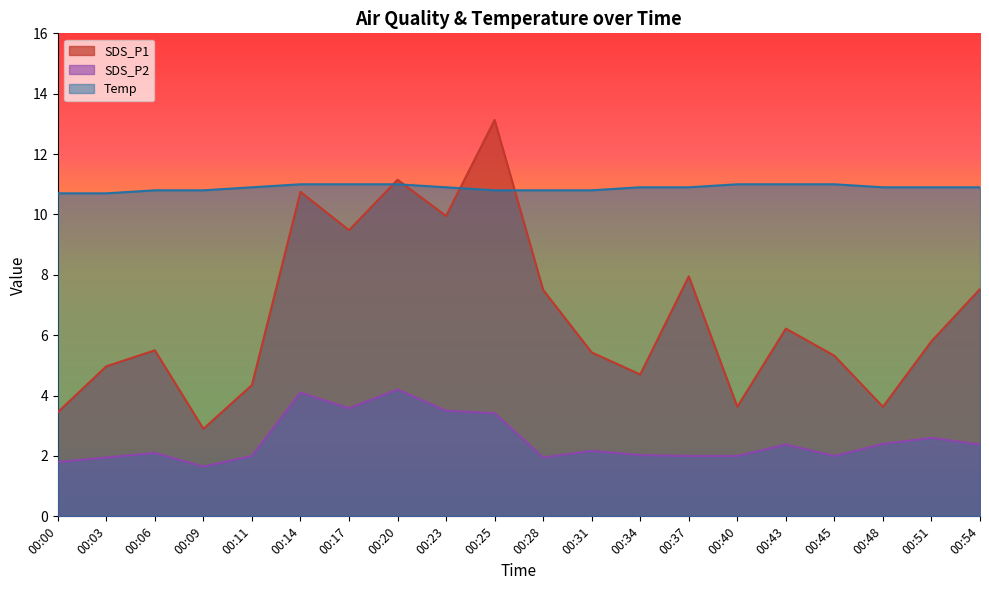

Which series has the largest range (max minus min)?

SDS_P1